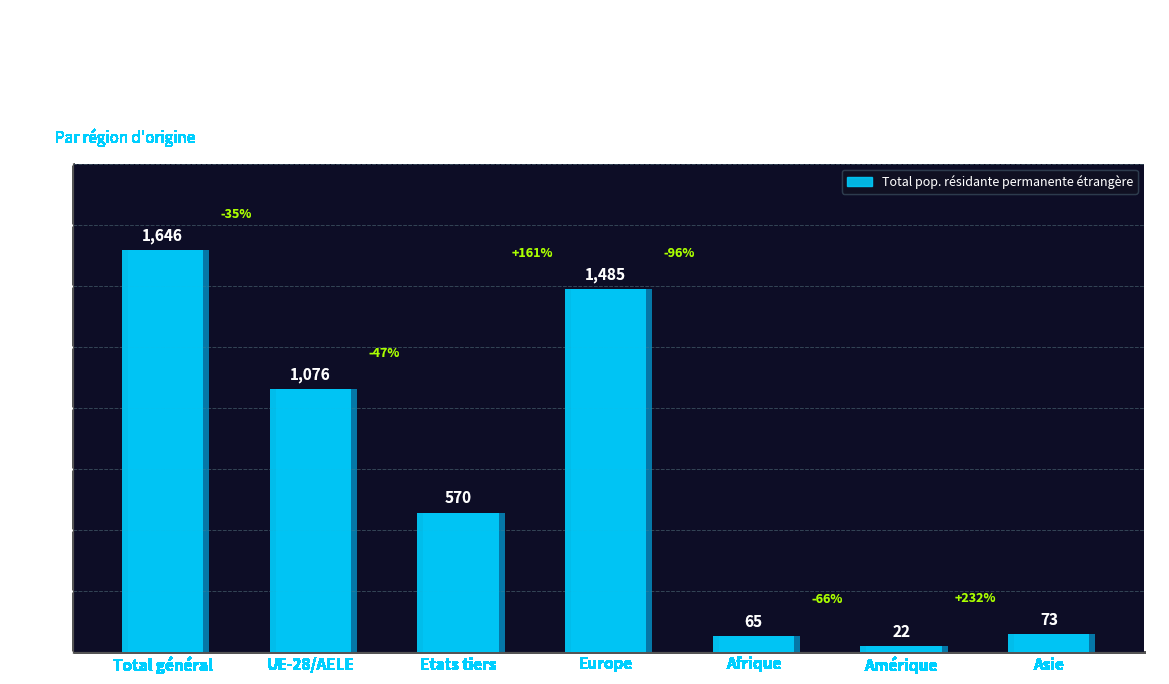

List the labels in order of value, smallest first.

Amérique, Afrique, Asie, Etats tiers, UE-28/AELE, Europe, Total général